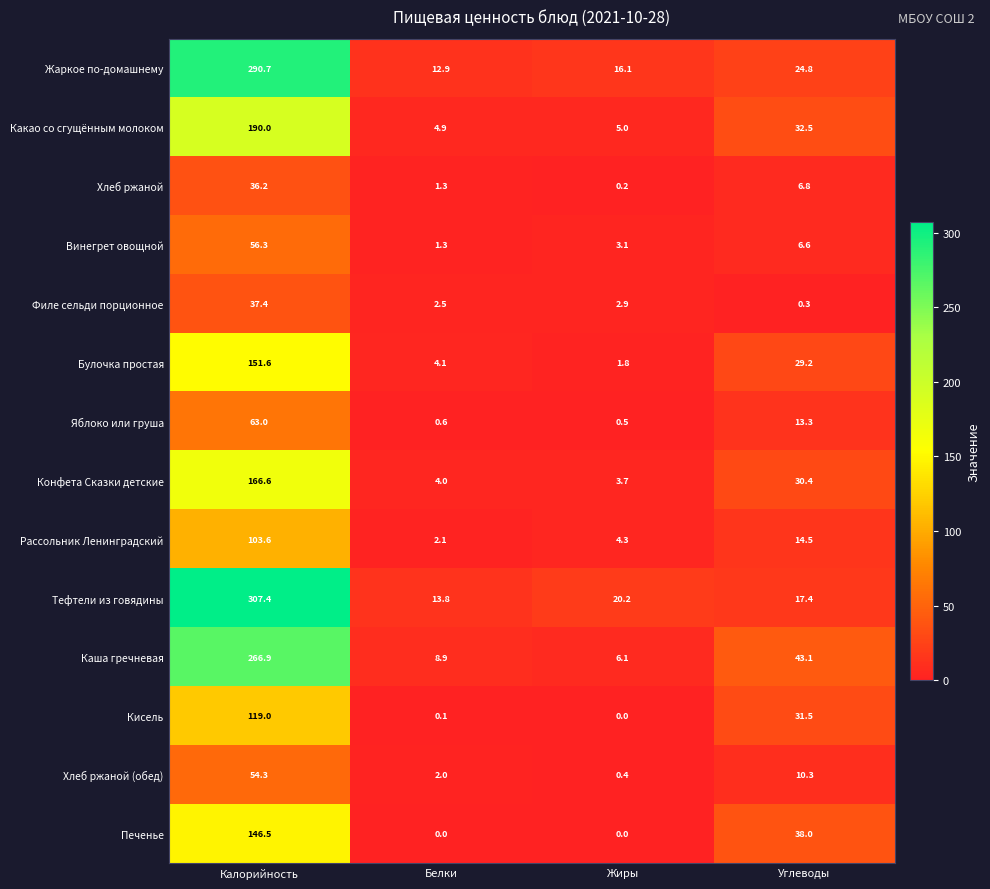

Count the number of categories in the chart.

4